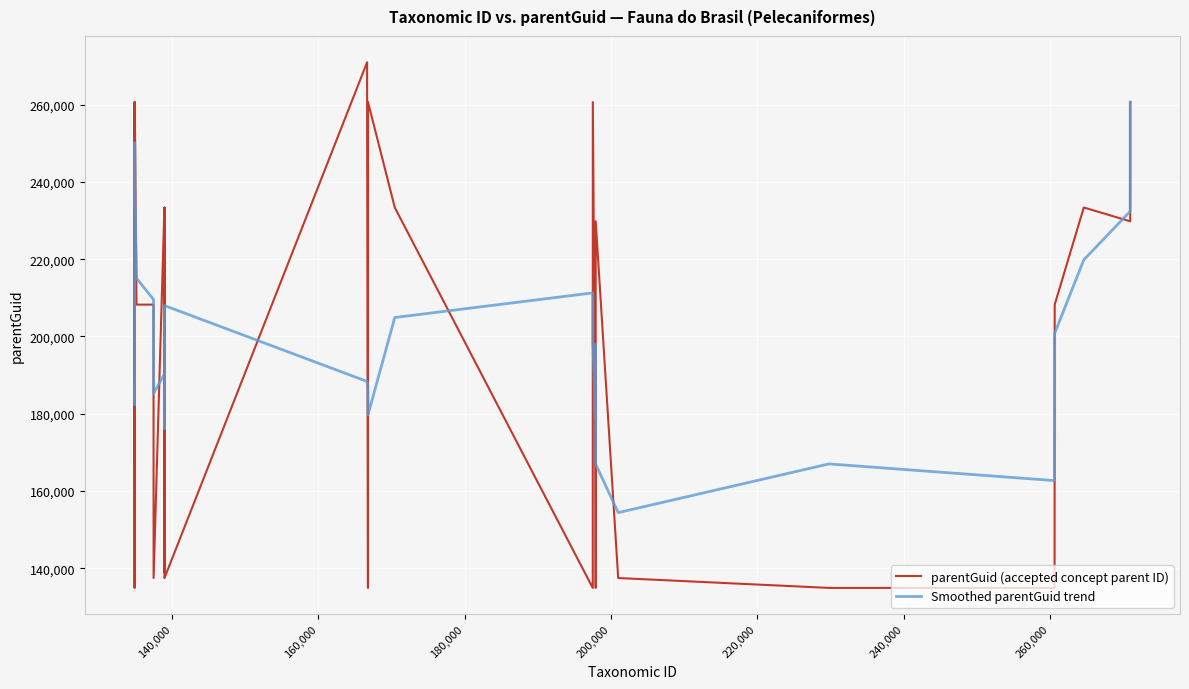

Which series has the largest range (max minus min)?

parentGuid (accepted concept parent ID)